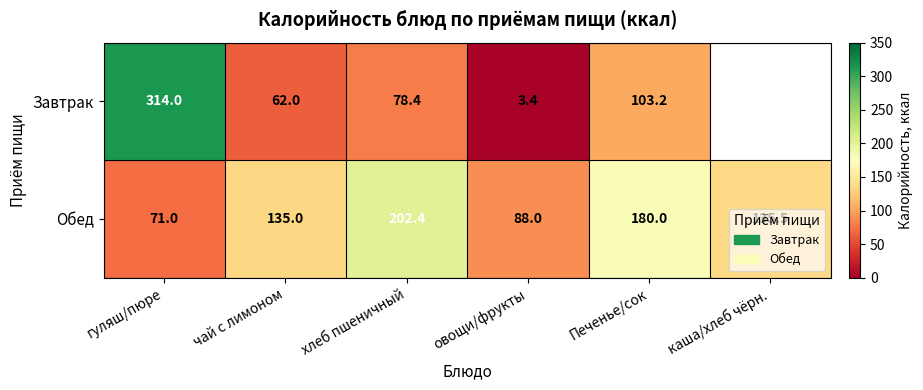

Rank the categories by Обед value from highest to lowest.

хлеб пшеничный, Печенье/сок, каша/хлеб чёрн., чай с лимоном, овощи/фрукты, гуляш/пюре